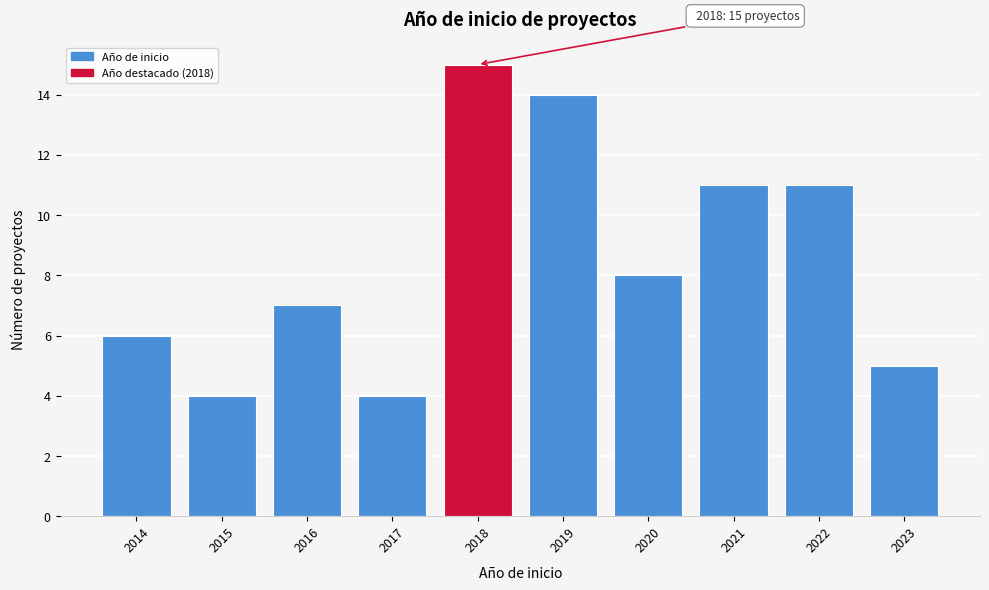

Reading left to right, what are all the values shown in this chart?

2014=6	2015=4	2016=7	2017=4	2018=15	2019=14	2020=8	2021=11	2022=11	2023=5